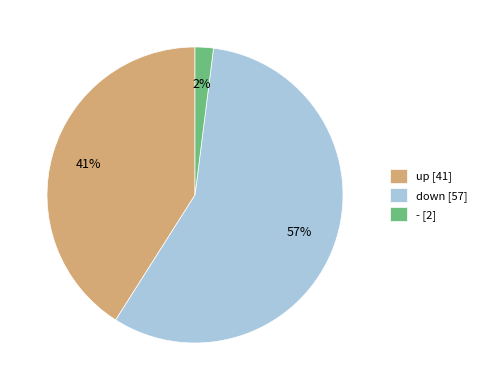

Is it true that up is 48% of the pie?

False